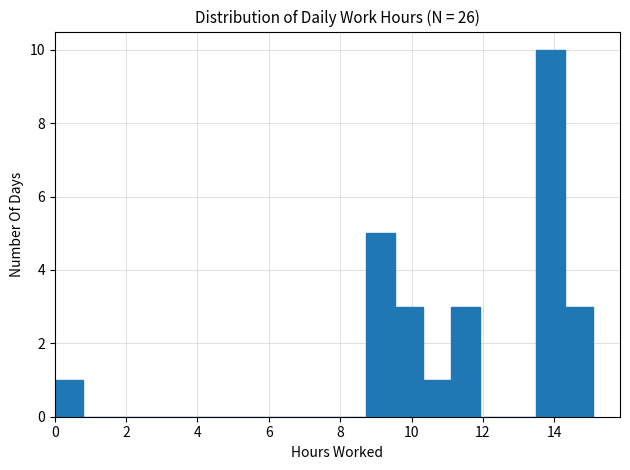

Around what value on the x-axis is the tallest bar? Give the approximate position of its centre, as read against the axis.

13.8